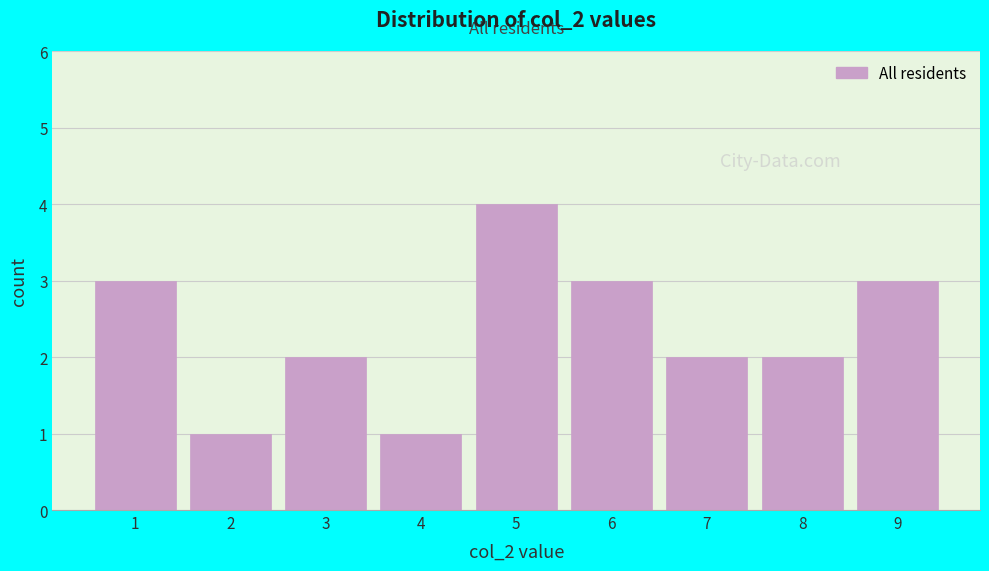

Reading left to right, list every bar in this chart as the range it spans on the x-axis followed by its height. The values are not printed on the chart, so give them approximately, as read against the axis.

0.5 to 1.5: 3
1.5 to 2.5: 1
2.5 to 3.5: 2
3.5 to 4.5: 1
4.5 to 5.5: 4
5.5 to 6.5: 3
6.5 to 7.5: 2
7.5 to 8.5: 2
8.5 to 9.5: 3